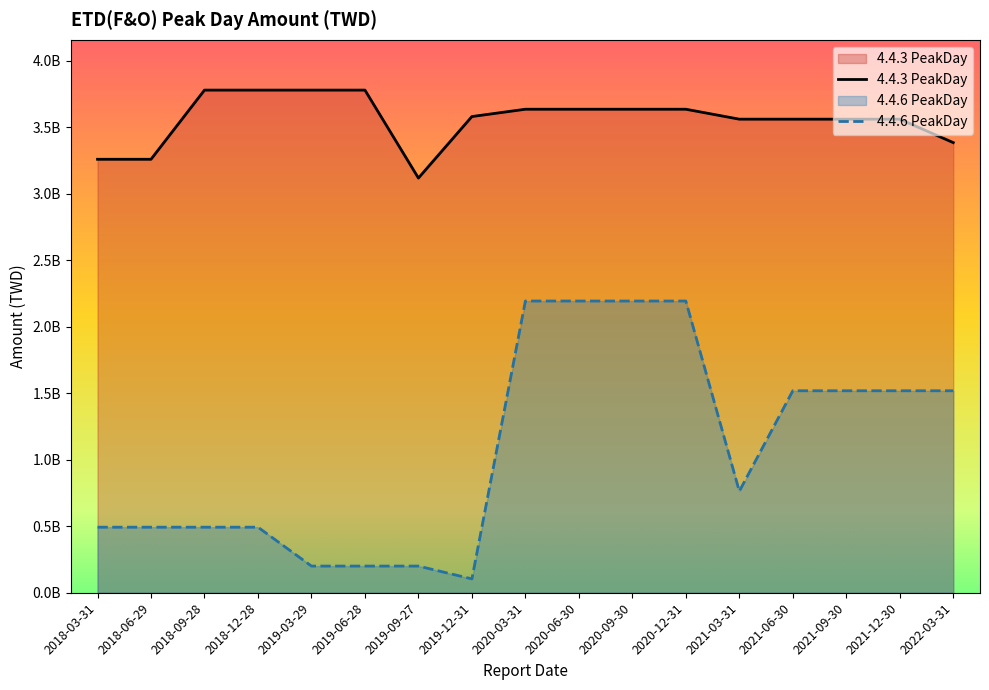

Reading right to left, extract all data points from this chart.

4.4.3 PeakDay: 3383571498.7	3559768608.1	3559768608.1	3559768608.1	3559768608.1	3634508067.0	3634508067.0	3634508067.0	3634508067.0	3579500483.3	3117068084.6	3778266867.2	3778266867.2	3778266867.2	3778266867.2	3258284166.0	3258284166.0
4.4.6 PeakDay: 1518187623.0	1518187623.0	1518187623.0	1518187623.0	763165883.0	2192959543.0	2192959543.0	2192959543.0	2192959543.0	104203778.0	200484349.0	200484349.0	200484349.0	492793434.0	492793434.0	492793434.0	492793434.0